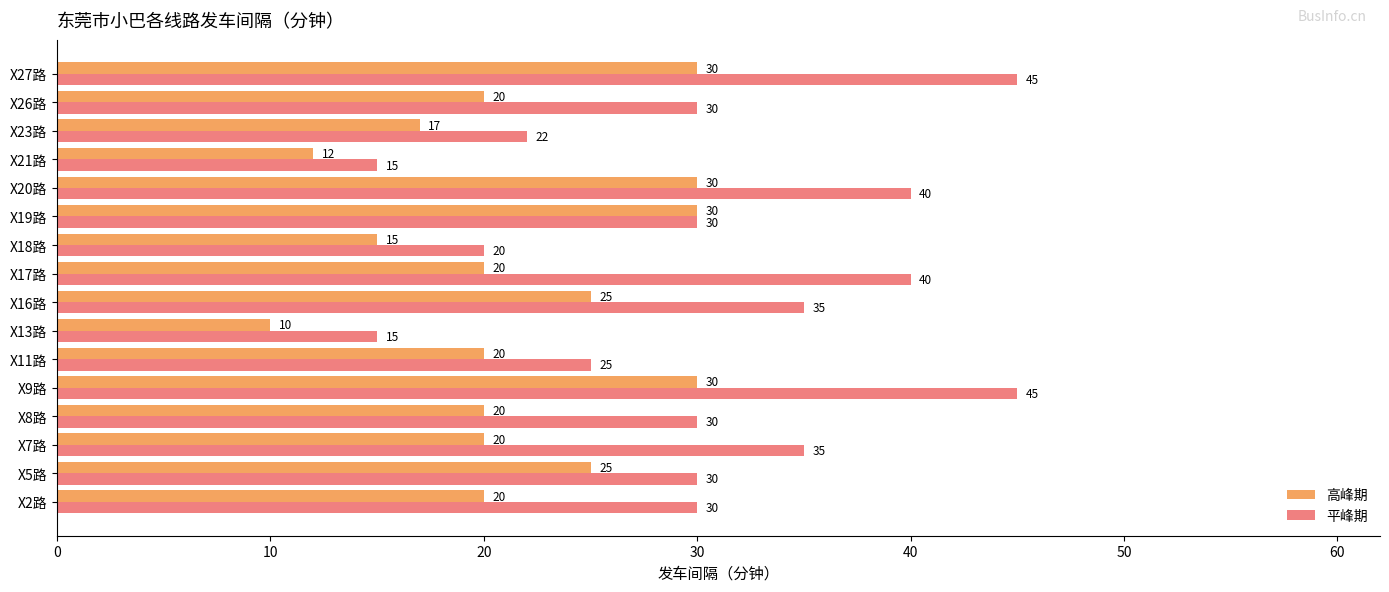

True or false: 高峰期 has a value of 17 at X13路.

False